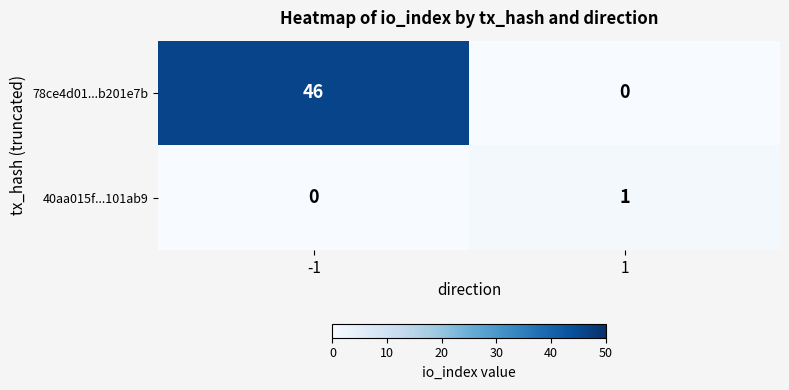

The value of 40aa015f...101ab9 at -1 is 1. True or false?

False